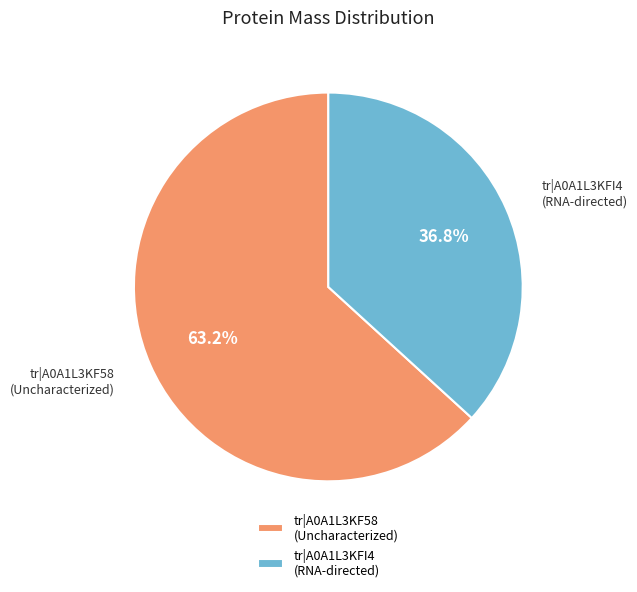

To the nearest percent, what is the difference between the largest and smallest slice percentages?

26%